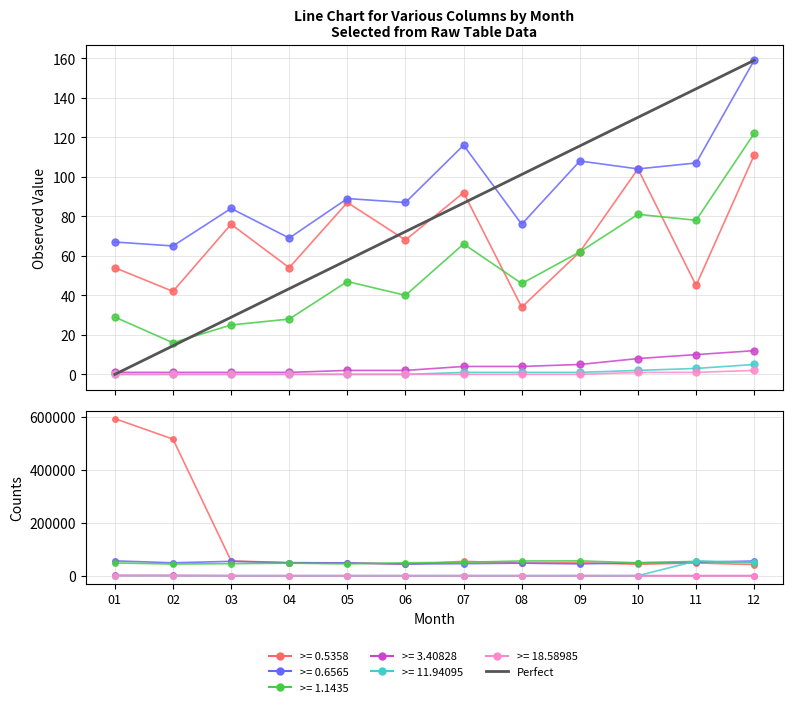

At which category does the chart reach its peak across all series?

12